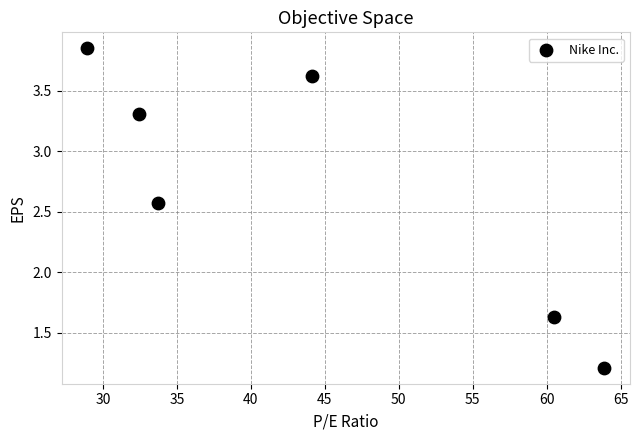

What is the average X value?

43.9